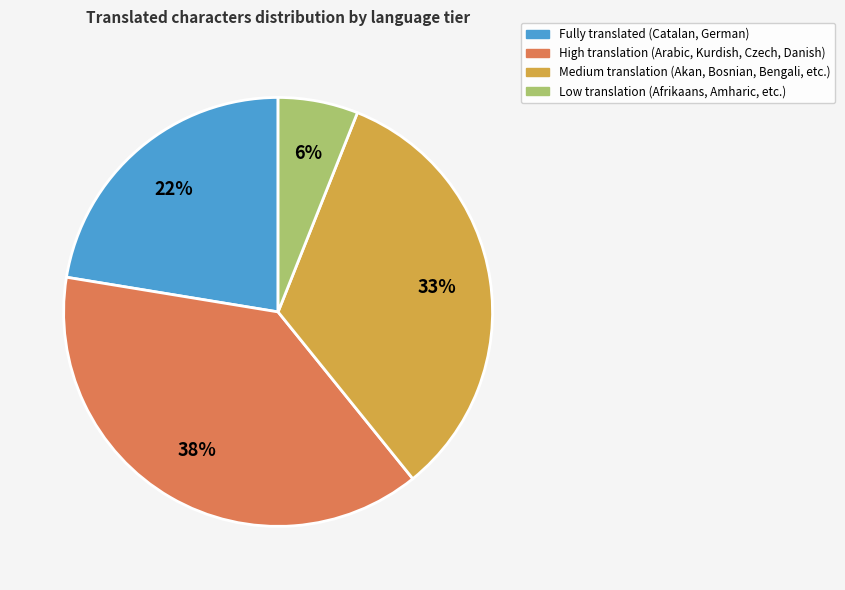

To the nearest percent, what is the difference between the largest and smallest slice percentages?

32%